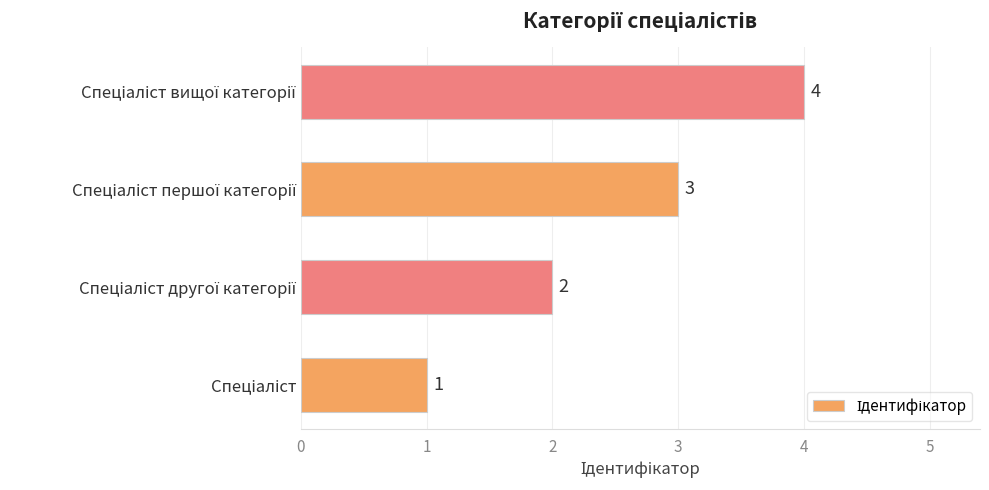

Count the values in the range 2 to 4.

3